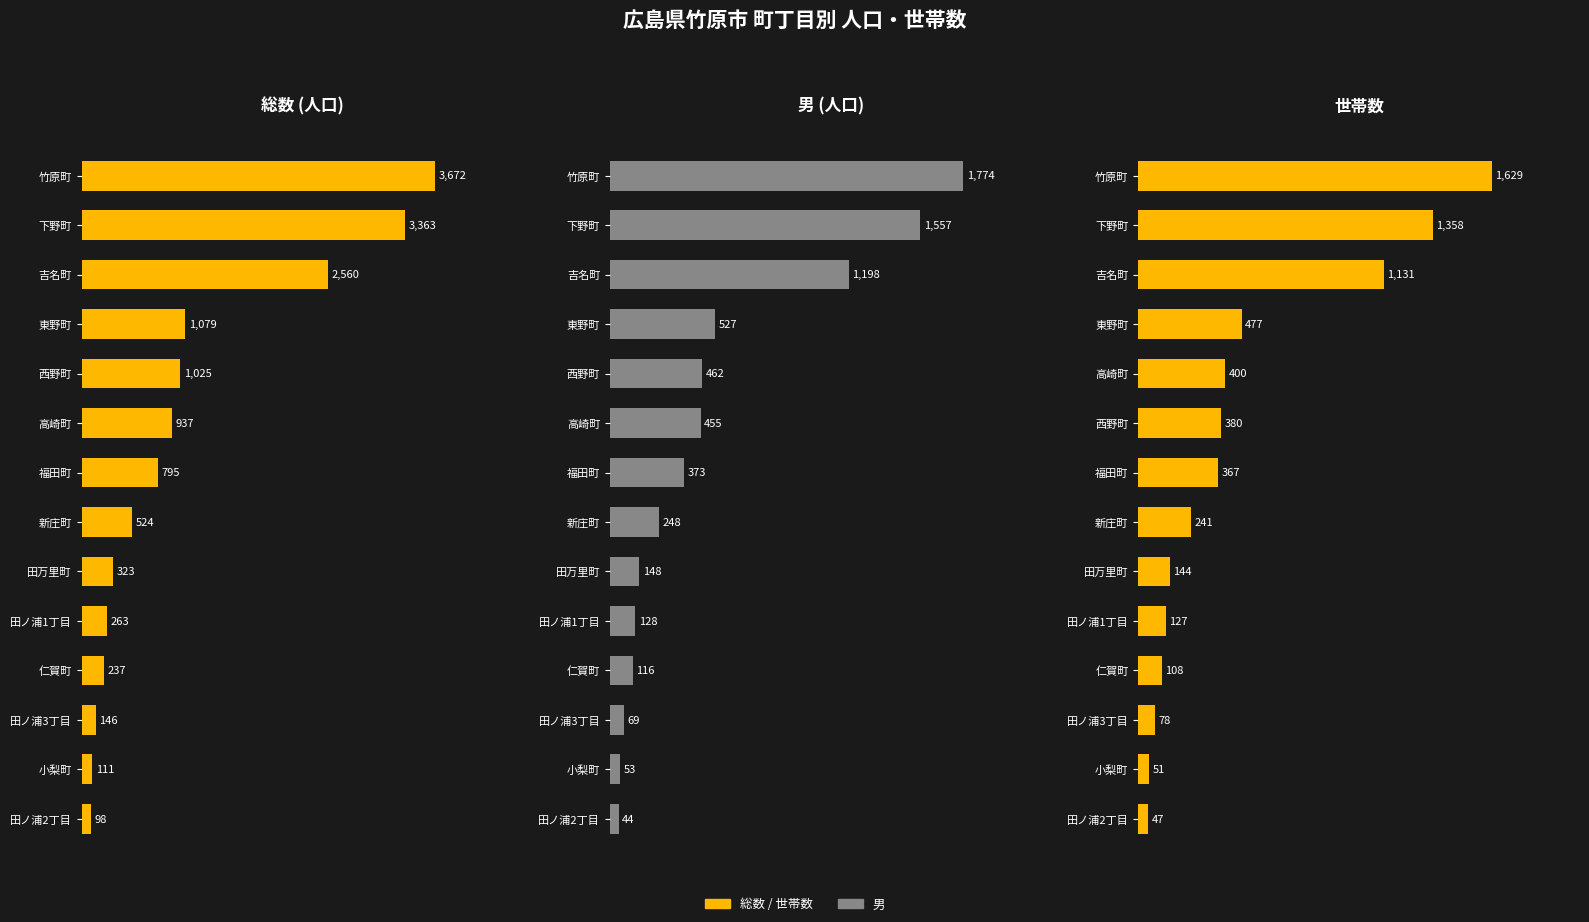

Read the 総数 (人口) value at 9, to the nearest 100.

300